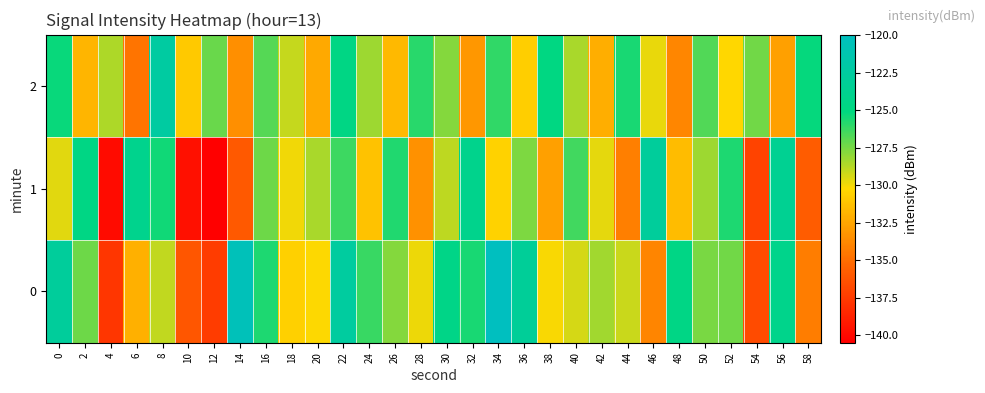

Reading left to right, transcribe all the data shown in this chart.

0: 0=-122.9	2=-127.3	4=-137.8	6=-132.0	8=-129.0	10=-136.1	12=-137.5	14=-120.5	16=-125.7	18=-130.6	20=-130.2	22=-122.6	24=-126.2	26=-127.8	28=-129.9	30=-124.4	32=-125.6	34=-119.9	36=-123.1	38=-130.1	40=-129.4	42=-128.3	44=-129.2	46=-134.0	48=-124.6	50=-127.5	52=-127.4	54=-136.7	56=-124.1	58=-134.3
1: 0=-129.6	2=-124.7	4=-139.9	6=-124.0	8=-125.5	10=-139.7	12=-140.5	14=-136.0	16=-127.3	18=-130.0	20=-128.5	22=-126.3	24=-131.2	26=-125.8	28=-133.4	30=-128.9	32=-124.1	34=-130.5	36=-127.6	38=-132.8	40=-126.4	42=-129.7	44=-134.2	46=-122.9	48=-131.5	50=-128.3	52=-125.7	54=-137.1	56=-123.6	58=-135.8
2: 0=-125.3	2=-131.8	4=-128.6	6=-134.7	8=-122.4	10=-130.9	12=-127.2	14=-133.5	16=-126.8	18=-129.1	20=-132.4	22=-124.7	24=-128.3	26=-131.6	28=-125.9	30=-127.8	32=-133.2	34=-126.1	36=-130.7	38=-124.9	40=-128.5	42=-132.1	44=-125.6	46=-129.8	48=-133.9	50=-126.7	52=-130.3	54=-127.4	56=-132.8	58=-125.2